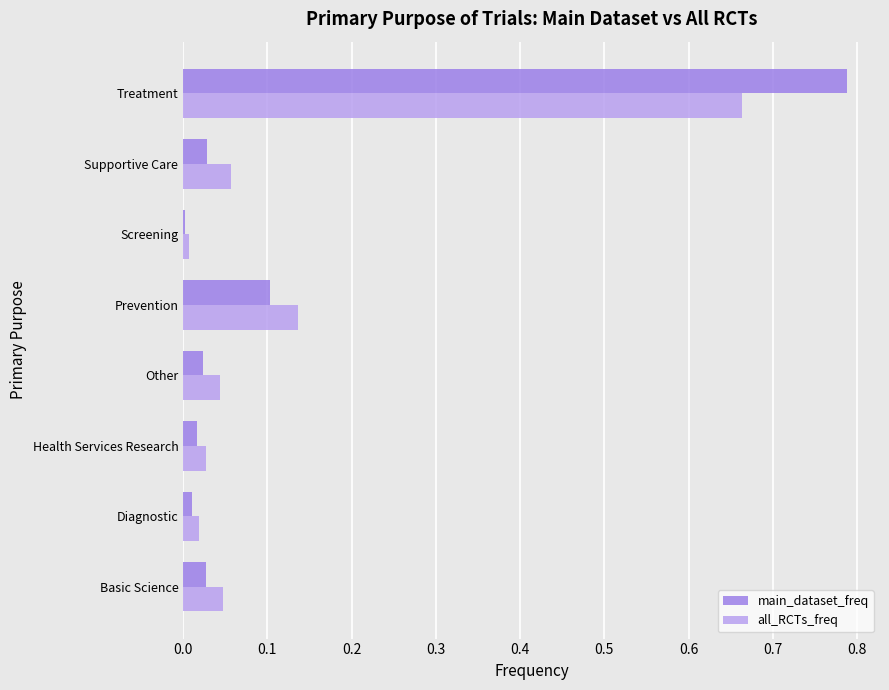

How many data points does each series have?

8